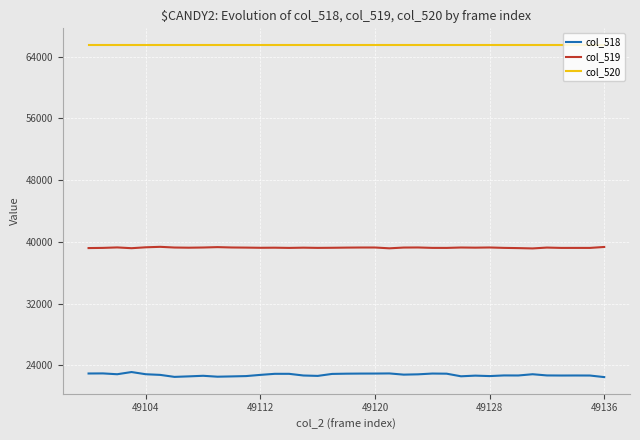

List the series in order of their peak value, highest first.

col_520, col_519, col_518